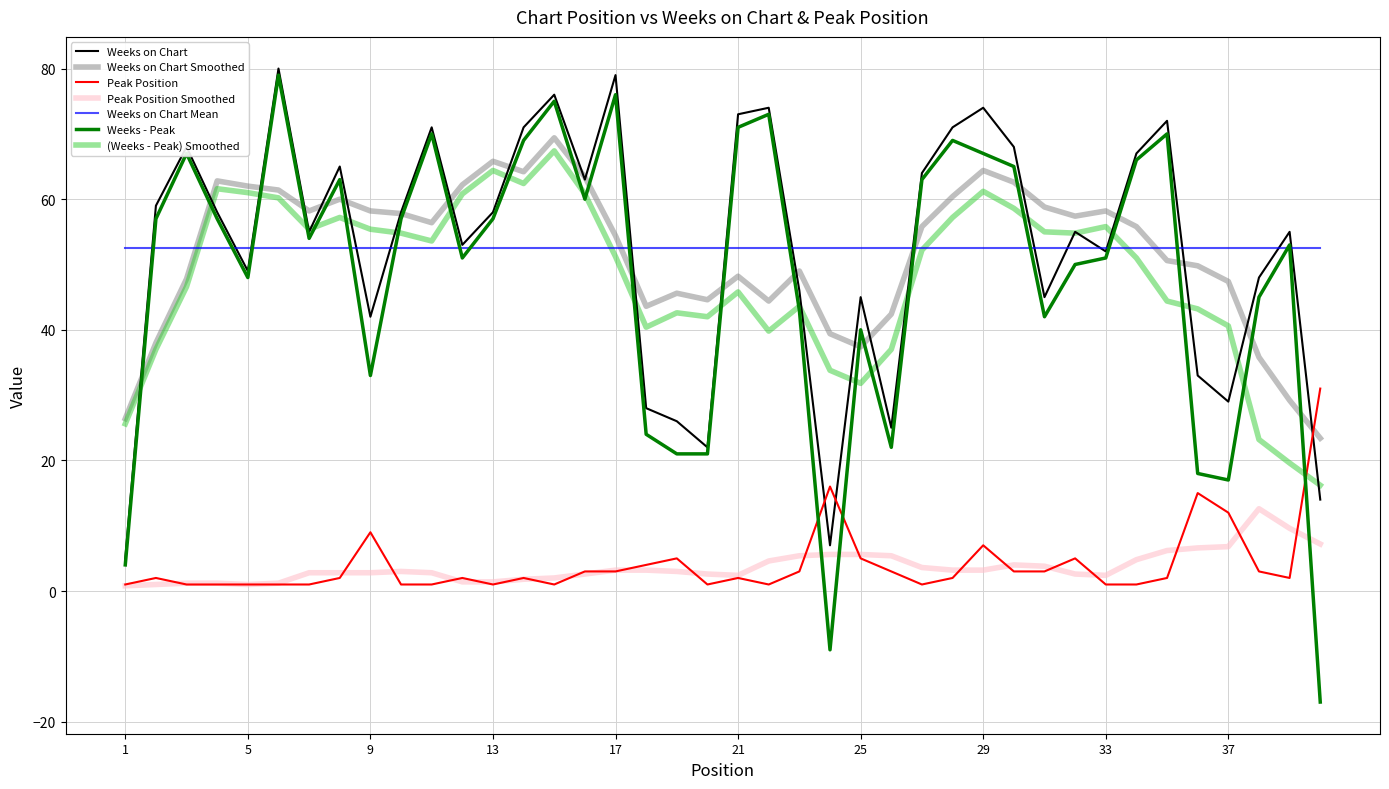

Which series has the largest range (max minus min)?

Weeks - Peak